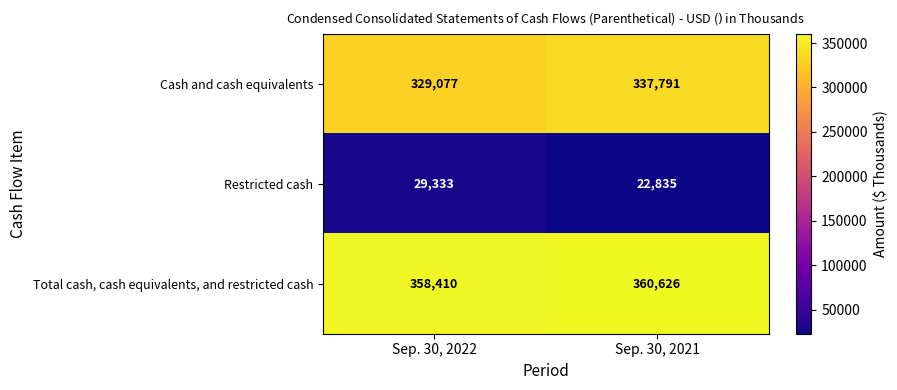

What is the sum of all Cash and cash equivalents values?

666868